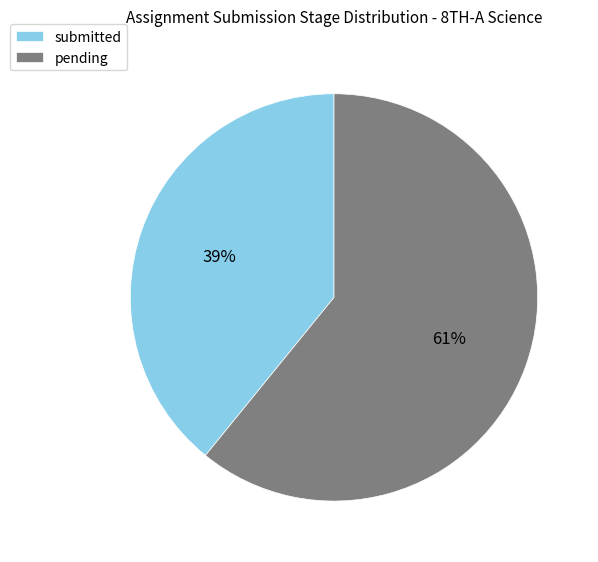

What percentage is the pending slice, to the nearest percent?

61%